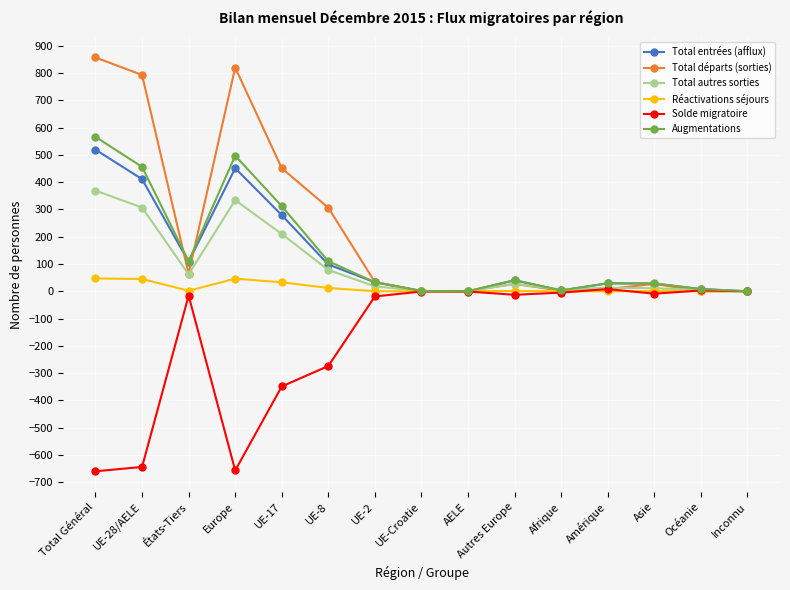

Which series has the largest total across all categories?

Total départs (sorties)